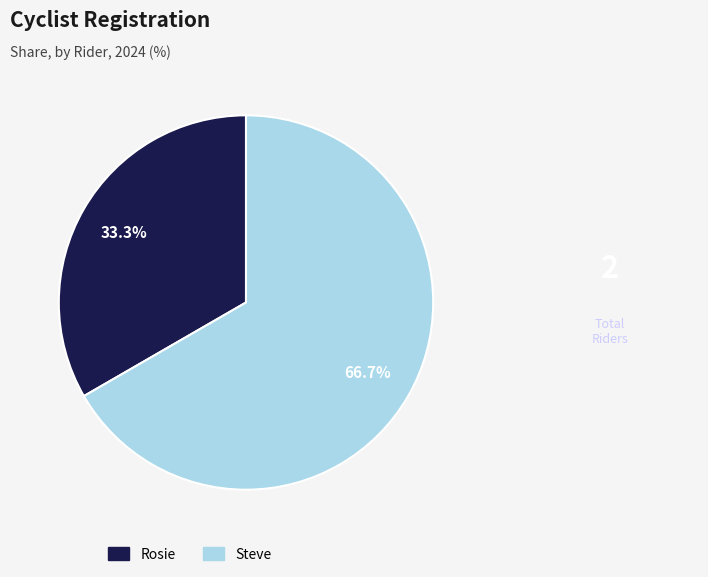

What is the smallest slice in the pie chart?

Rosie